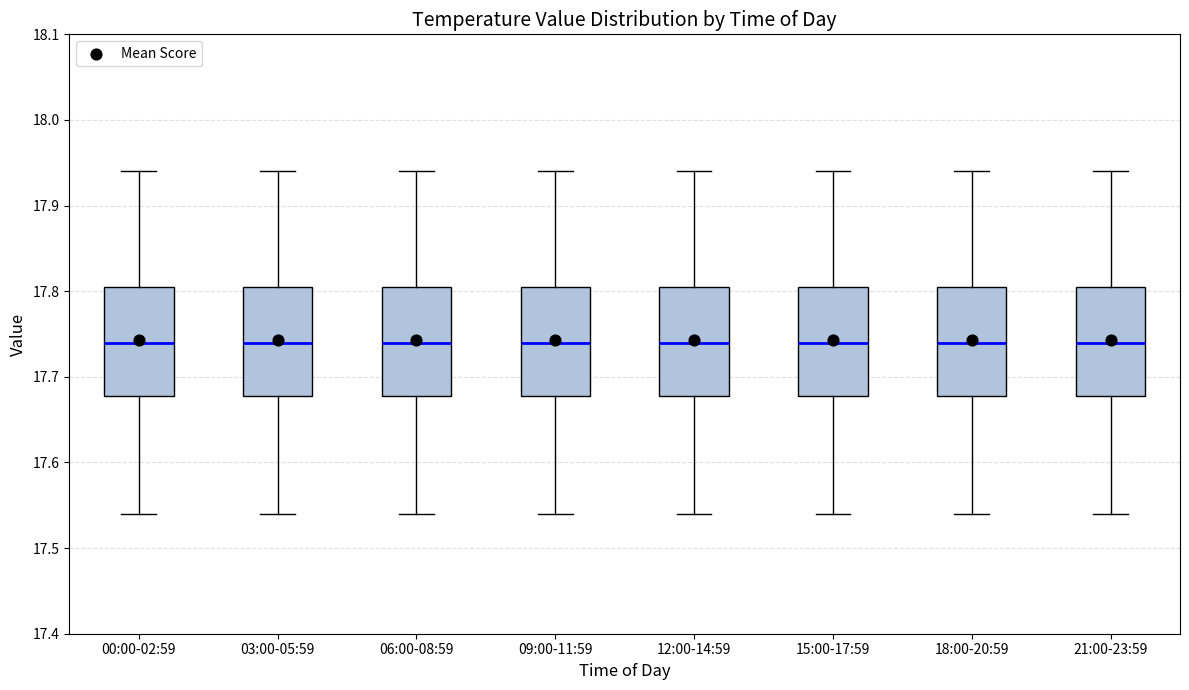

Reading left to right, transcribe this box plot: for each box, give where its median line is, the range the box spans, and where its two whiskers end, as read against the y-axis. The values are not printed on the chart, so give them approximately, as read against the axis.

00:00-02:59: median 17.74, box 17.68 to 17.81, whiskers 17.54 to 17.94
03:00-05:59: median 17.74, box 17.68 to 17.81, whiskers 17.54 to 17.94
06:00-08:59: median 17.74, box 17.68 to 17.81, whiskers 17.54 to 17.94
09:00-11:59: median 17.74, box 17.68 to 17.81, whiskers 17.54 to 17.94
12:00-14:59: median 17.74, box 17.68 to 17.81, whiskers 17.54 to 17.94
15:00-17:59: median 17.74, box 17.68 to 17.81, whiskers 17.54 to 17.94
18:00-20:59: median 17.74, box 17.68 to 17.81, whiskers 17.54 to 17.94
21:00-23:59: median 17.74, box 17.68 to 17.81, whiskers 17.54 to 17.94